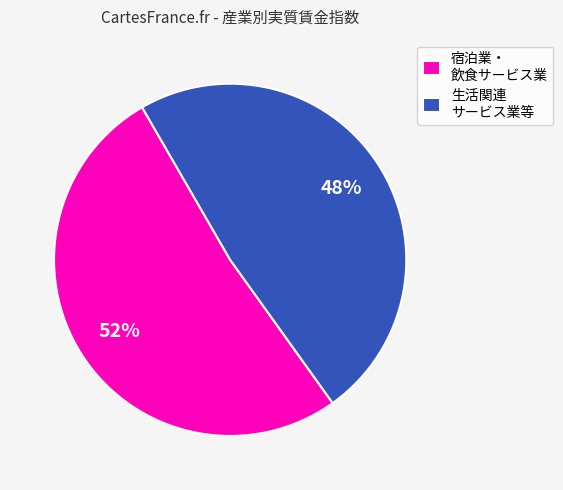

Is the sum of 生活関連 サービス業等 and 宿泊業・ 飲食サービス業 greater than half?

Yes